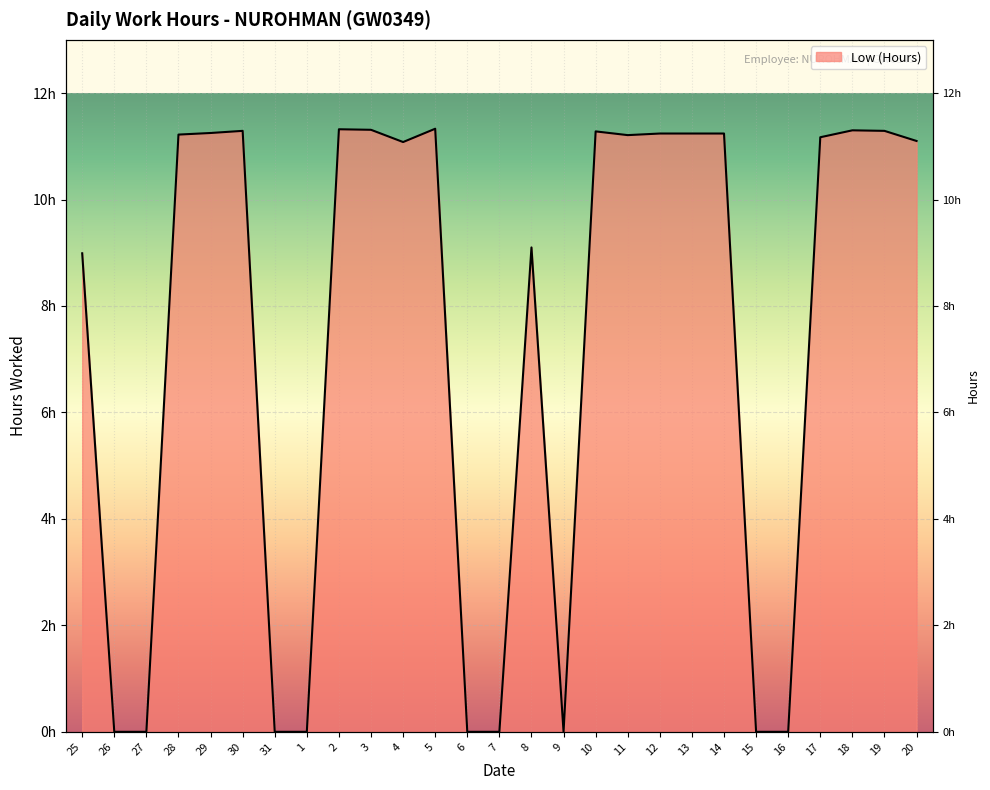

Reading right to left, list all the values displayed in this chart.

11.1	11.3	11.3	11.2	0.0	0.0	11.2	11.2	11.2	11.2	11.3	0.0	9.1	0.0	0.0	11.3	11.1	11.3	11.3	0.0	0.0	11.3	11.2	11.2	0.0	0.0	9.0